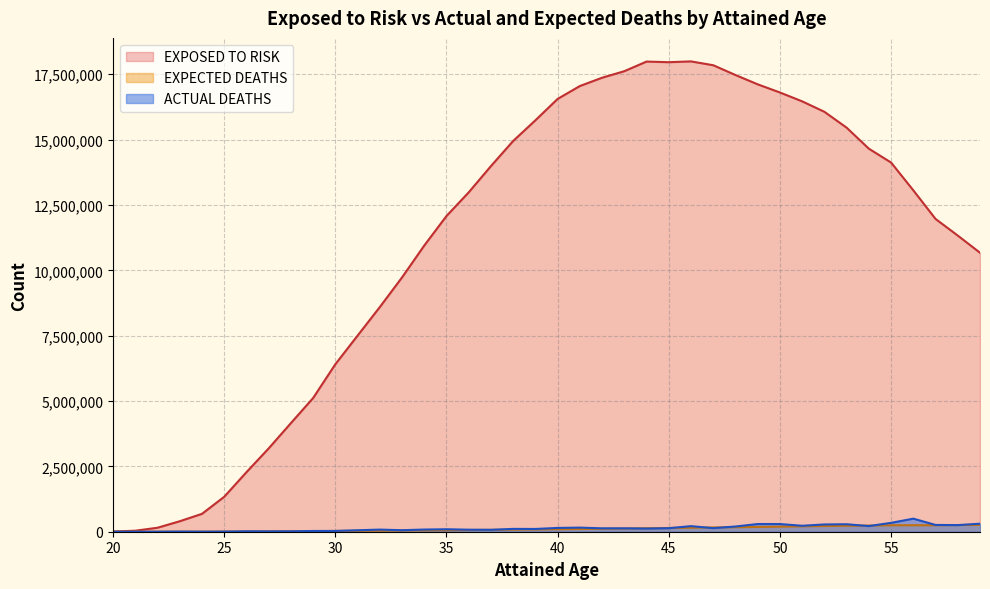

Reading left to right, extract all data points from this chart.

EXPOSED TO RISK: 20=8000	21=38500	22=152000	23=400600	24=683100	25=1334700	26=2275500	27=3185800	28=4153600	29=5113600	30=6406300	31=7500700	32=8593100	33=9727800	34=10947700	35=12077500	36=12982900	37=13987000	38=14948600	39=15738900	40=16557000	41=17049500	42=17367500	43=17617900	44=17985200	45=17961500	46=17991800	47=17845400	48=17470700	49=17114900	50=16802900	51=16464000	52=16064100	53=15457300	54=14652900	55=14122800	56=13059900	57=11965600	58=11328900	59=10672500
ACTUAL DEATHS: 20=0	21=0	22=1000	23=6000	24=2000	25=4000	26=16000	27=13000	28=16000	29=28000	30=30500	31=56200	32=81200	33=58000	34=83000	35=94700	36=77800	37=73000	38=108000	39=105500	40=145000	41=157200	42=129300	43=129700	44=120500	45=134500	46=213600	47=136500	48=199500	49=294300	50=293800	51=227800	52=277800	53=285900	54=216000	55=339100	56=499600	57=259400	58=253900	59=305800
EXPECTED DEATHS: 20=0	21=200	22=600	23=1700	24=2900	25=5700	26=9900	27=14000	28=18300	29=22600	30=28600	31=33600	32=38800	33=44700	34=51200	35=57700	36=64100	37=71600	38=79500	39=87500	40=96700	41=105000	42=113600	43=122300	44=133400	45=142600	46=153300	47=163800	48=172800	49=183100	50=194600	51=206400	52=218800	53=228400	54=235600	55=246700	56=248400	57=247600	58=255000	59=261400